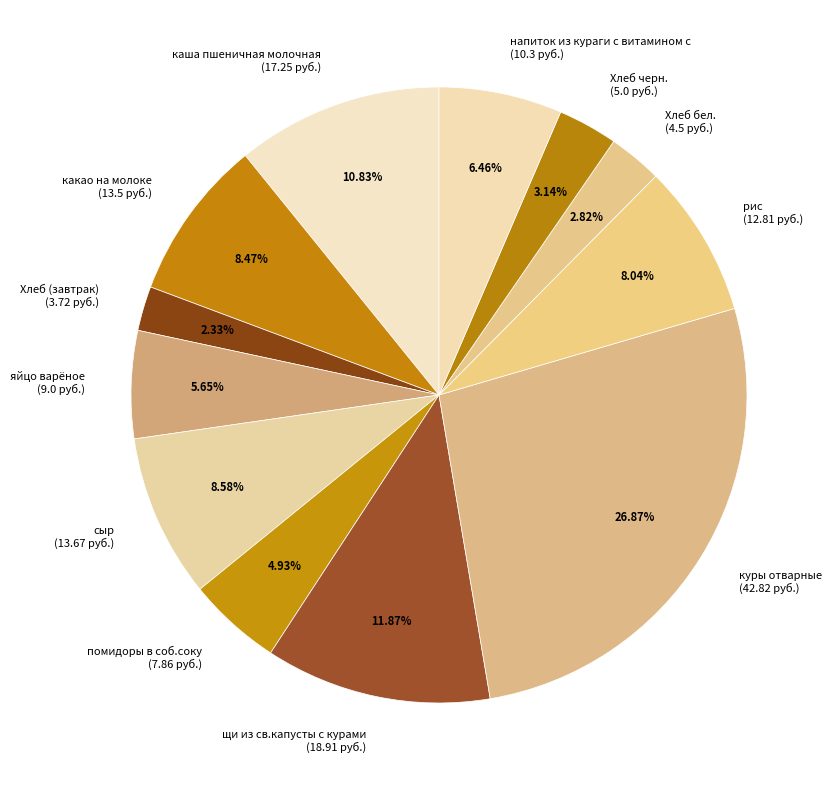

To the nearest percent, what percentage of the pie is Хлеб черн.?

3%